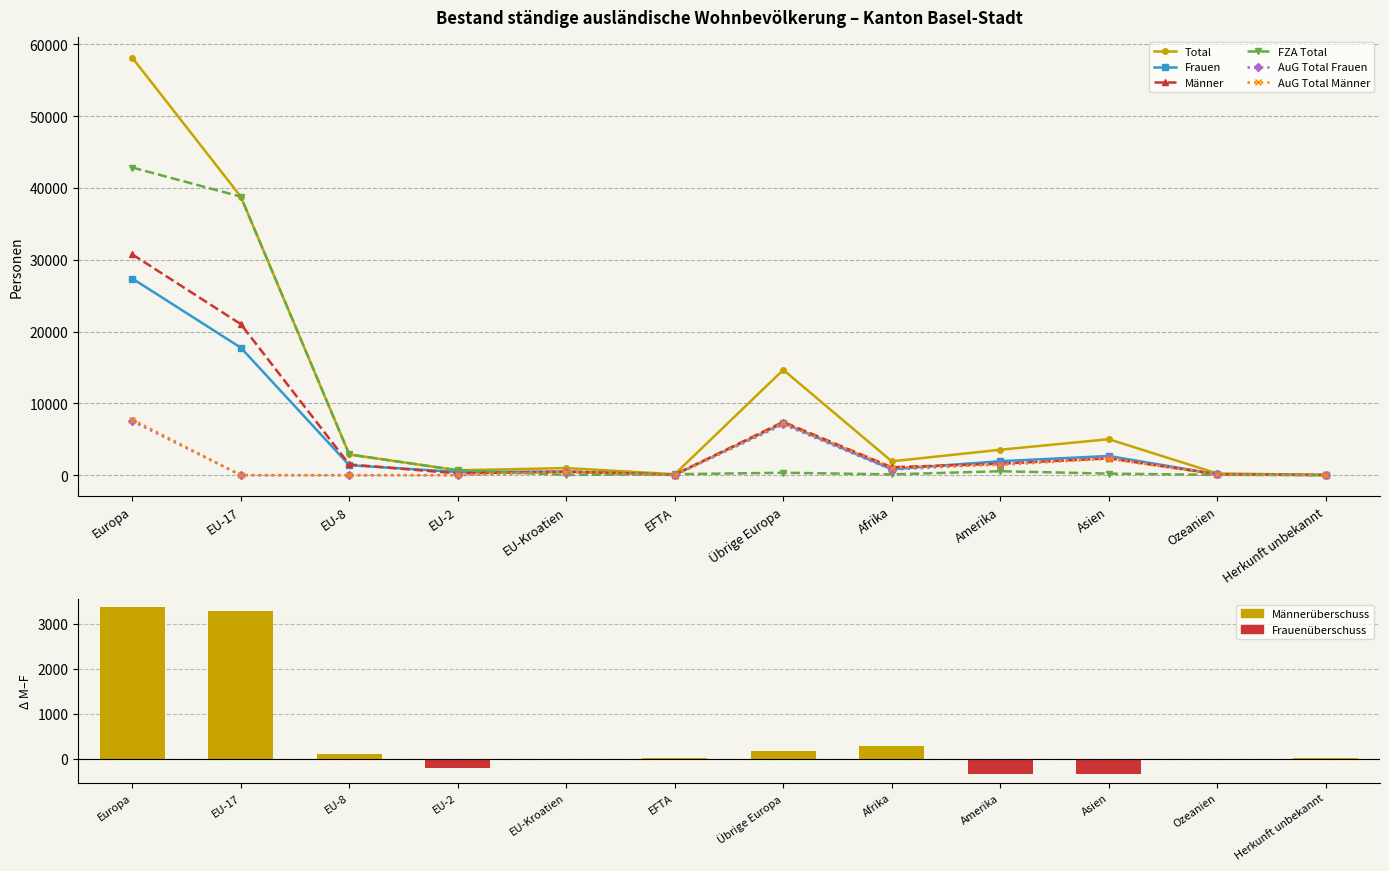

How many series are shown in this chart?

6